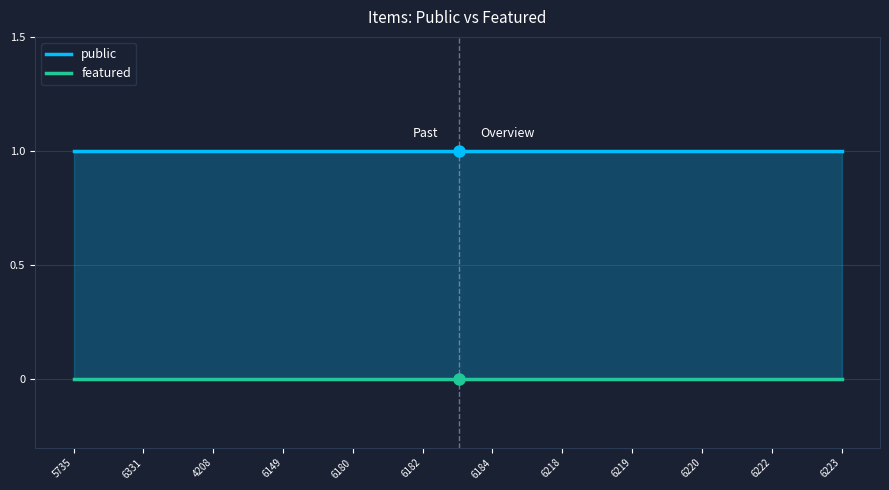

Reading right to left, transcribe all the data shown in this chart.

public: 1	1	1	1	1	1	1	1	1	1	1	1
featured: 0	0	0	0	0	0	0	0	0	0	0	0